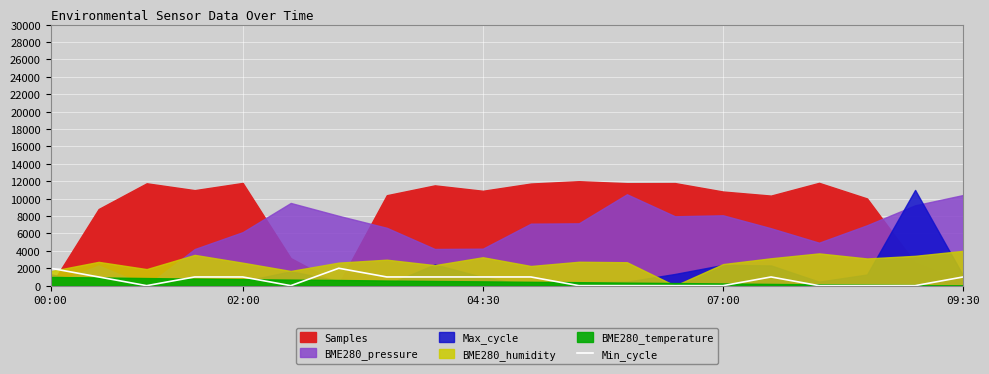

True or false: there are more than 0 points higher than both neighbors.

True